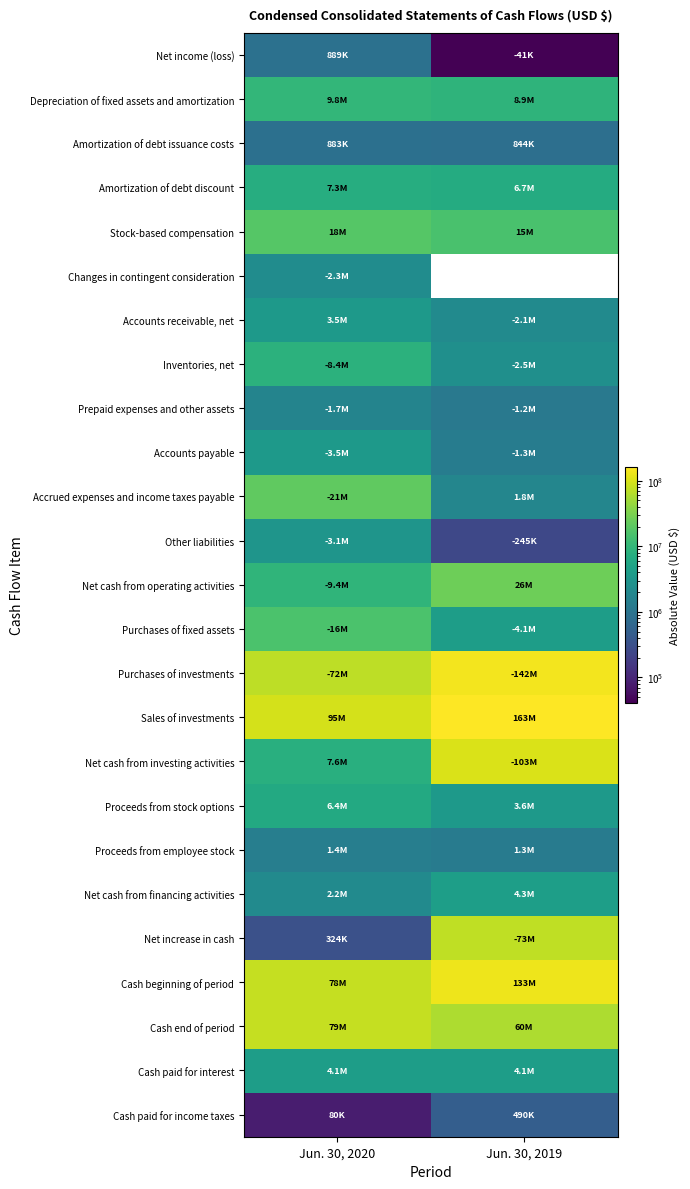

Is it true that Accounts receivable, net equals 6194386.7 at Jun. 30, 2020?

False